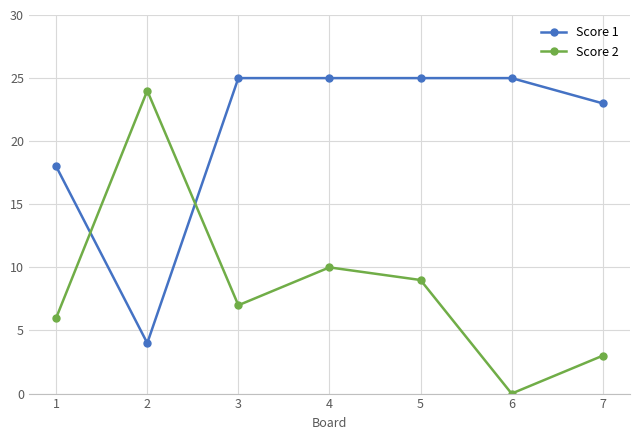

At which label does Score 2 first exceed 7?

2